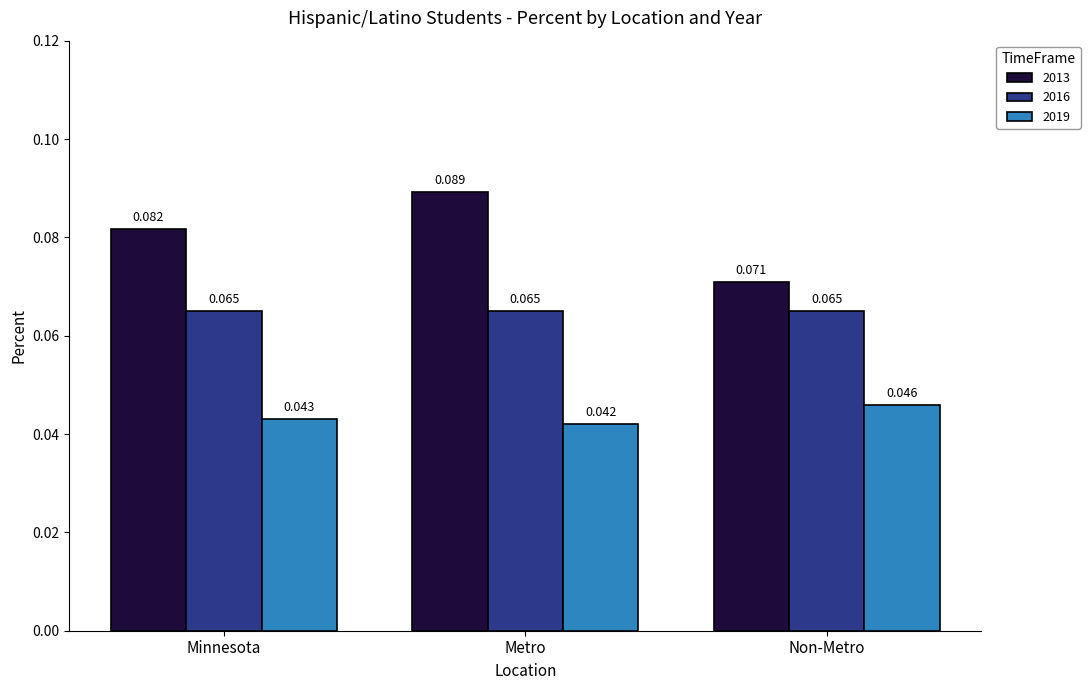

Count the number of data series in this chart.

3